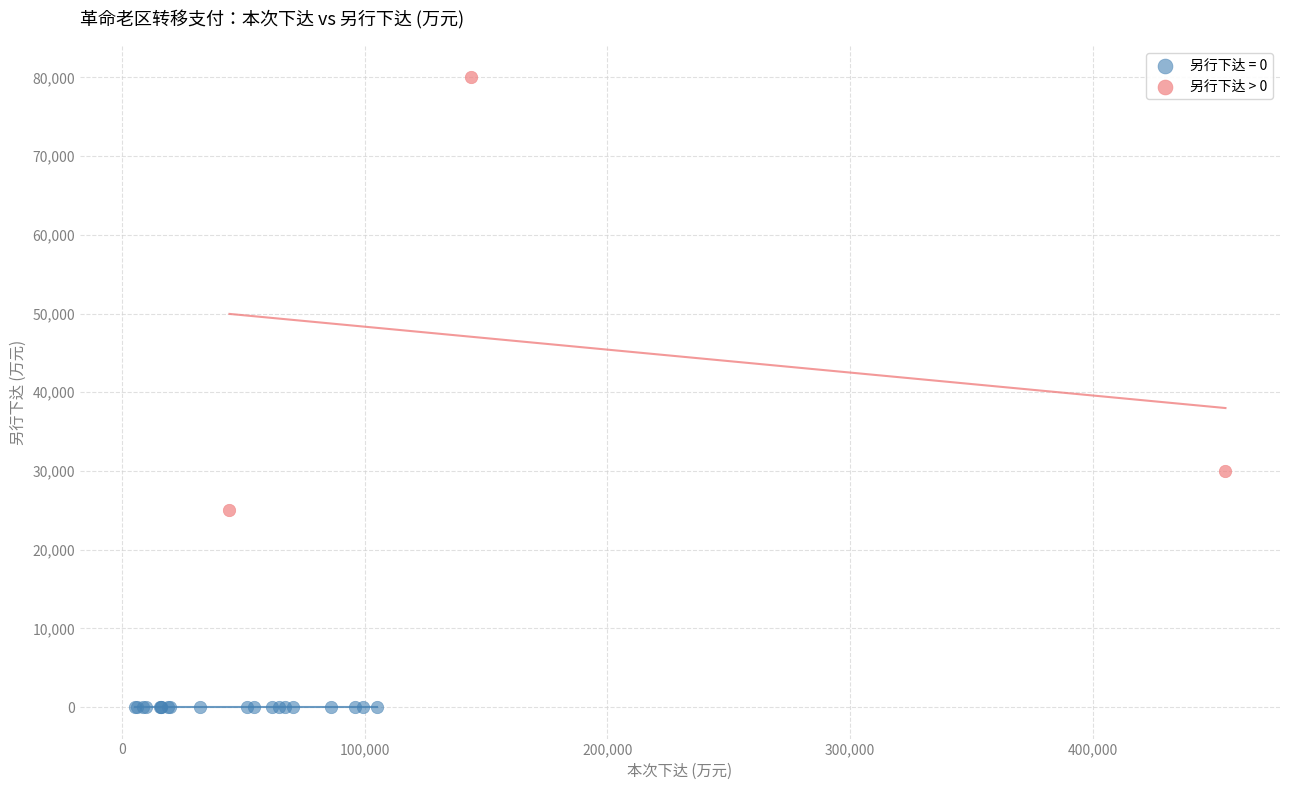

Which series contains the highest Y value?

另行下达 > 0